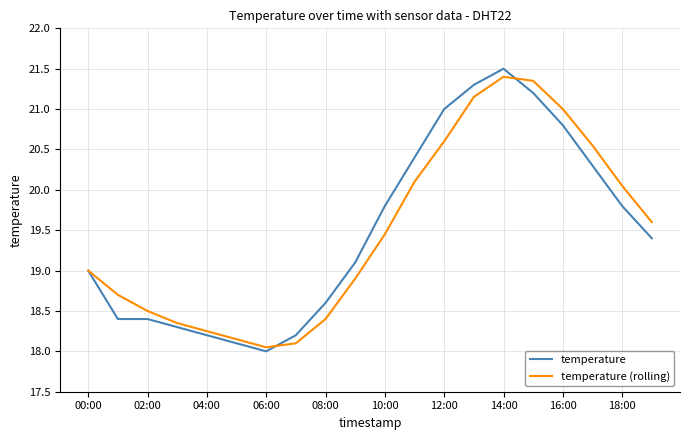

What is the minimum value shown in the chart?

18.0